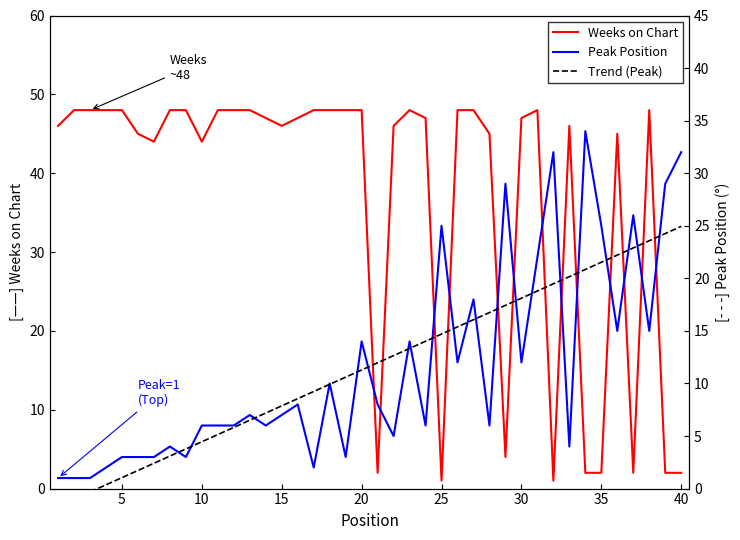

Reading left to right, what are all the values shown in this chart?

Weeks on Chart: 46.0	48.0	48.0	48.0	48.0	45.0	44.0	48.0	48.0	44.0	48.0	48.0	48.0	47.0	46.0	47.0	48.0	48.0	48.0	48.0	2.0	46.0	48.0	47.0	1.0	48.0	48.0	45.0	4.0	47.0	48.0	1.0	46.0	2.0	2.0	45.0	2.0	48.0	2.0	2.0
Peak Position: 1.0	1.0	1.0	2.0	3.0	3.0	3.0	4.0	3.0	6.0	6.0	6.0	7.0	6.0	7.0	8.0	2.0	10.0	3.0	14.0	8.0	5.0	14.0	6.0	25.0	12.0	18.0	6.0	29.0	12.0	22.0	32.0	4.0	34.0	25.0	15.0	26.0	15.0	29.0	32.0
Trend (Peak): -1.7	-1.0	-0.3	0.4	1.0	1.7	2.4	3.1	3.8	4.5	5.1	5.8	6.5	7.2	7.9	8.6	9.2	9.9	10.6	11.3	12.0	12.6	13.3	14.0	14.7	15.4	16.1	16.7	17.4	18.1	18.8	19.5	20.2	20.8	21.5	22.2	22.9	23.6	24.3	24.9